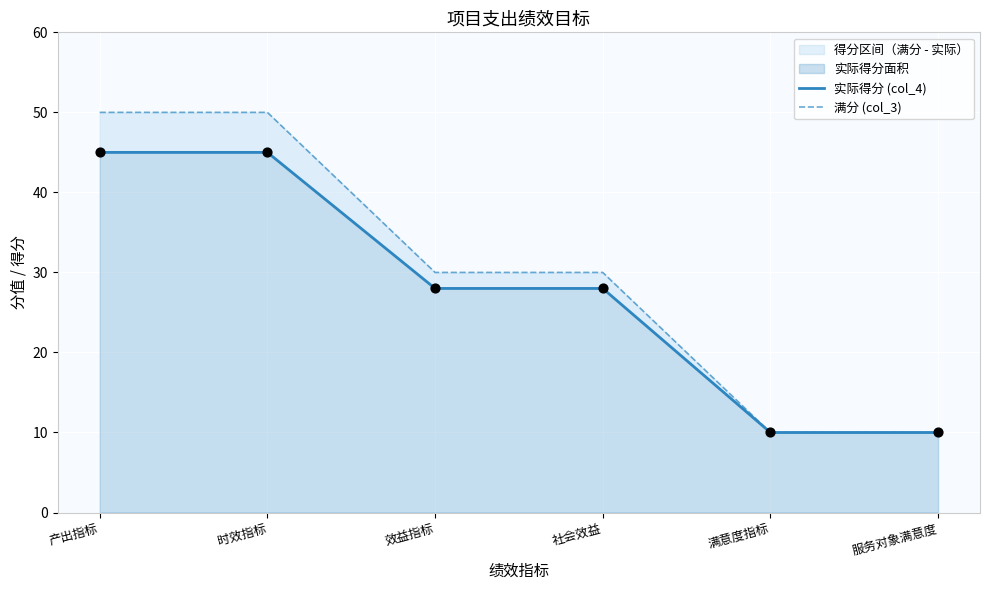

What is the total value across all series at 服务对象满意度?

20